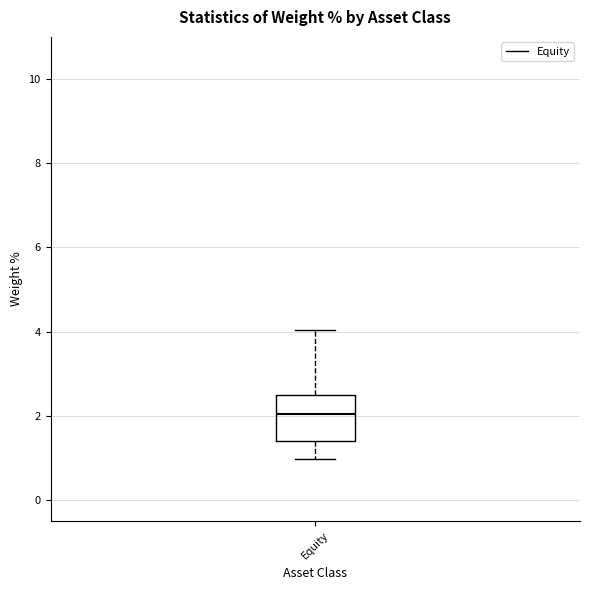

Transcribe this box plot: give where the median line is, the range the box spans, and where the two whiskers end, as read against the y-axis. The values are not printed on the chart, so give them approximately, as read against the axis.

median 2.0, box 1.4 to 2.4, whiskers 1.0 to 4.0